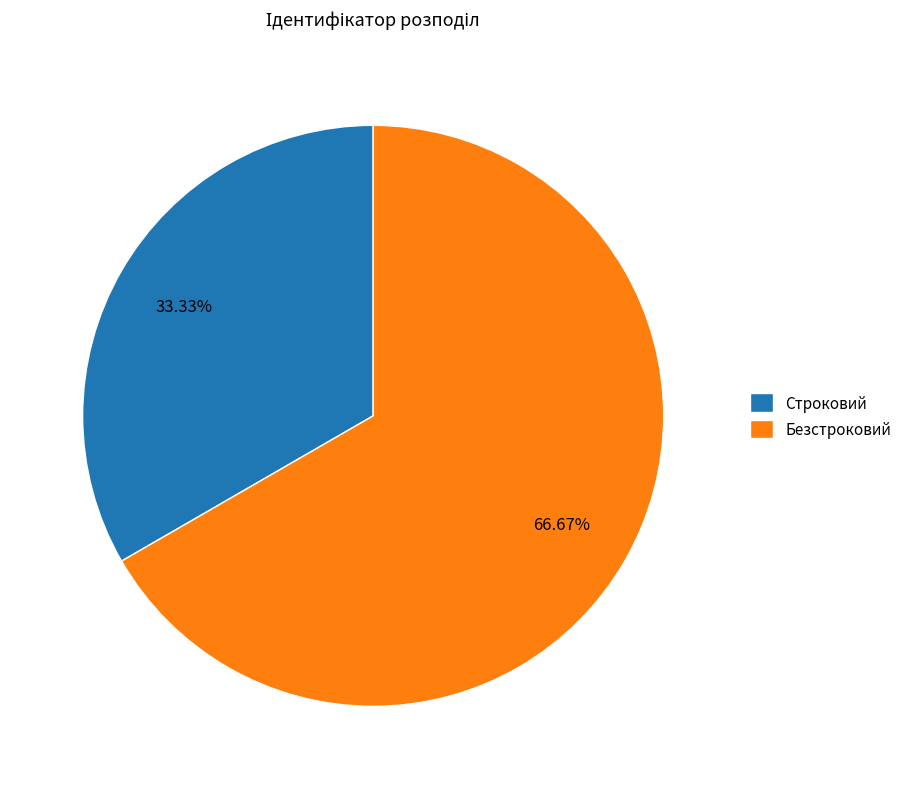

The Безстроковий slice represents 59% of the pie. True or false?

False